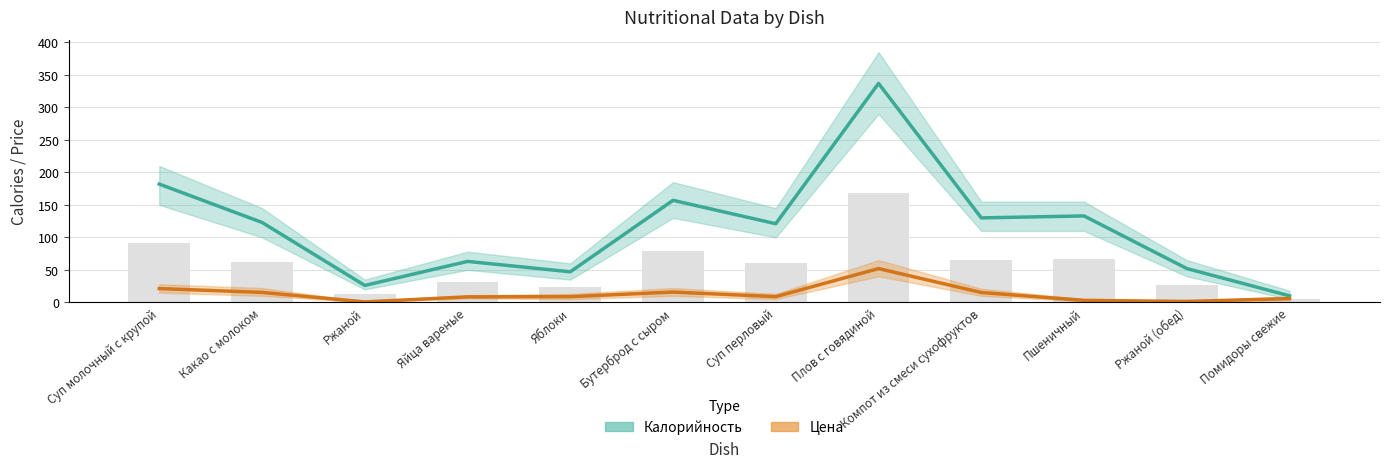

List the series in order of their peak value, lowest first.

Цена, Калорийность